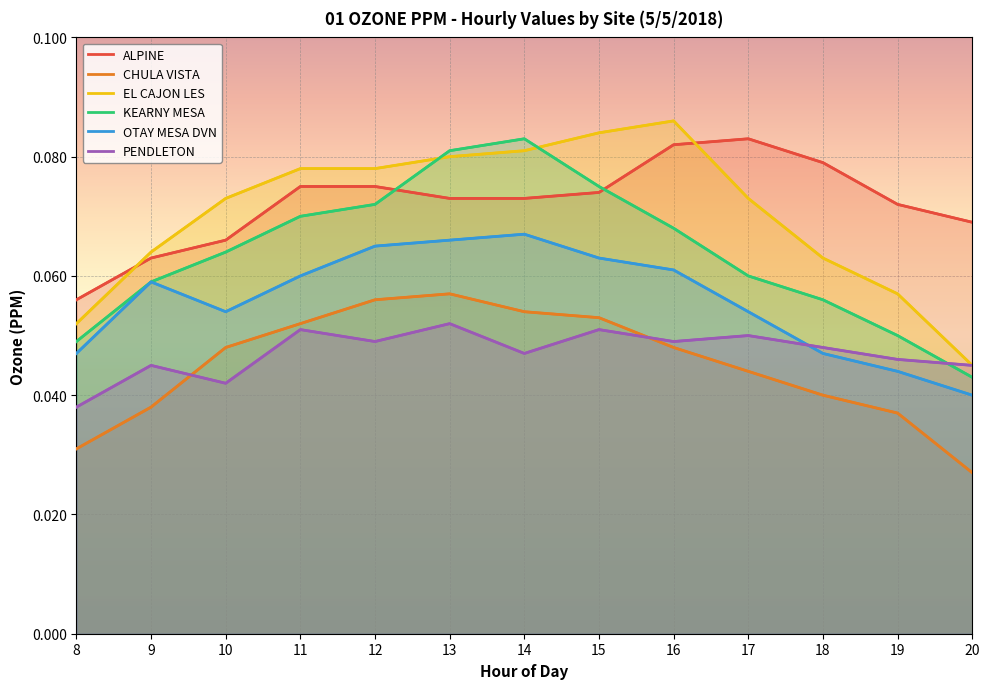

Which series has the widest spread of values?

EL CAJON LES